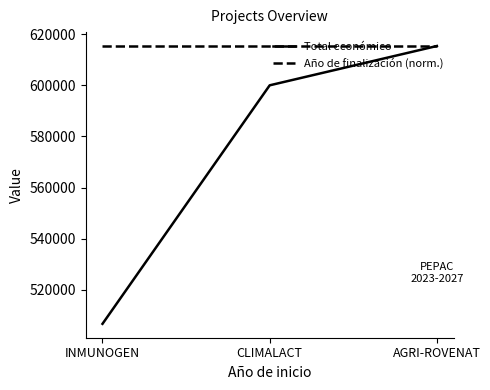

Which series has the widest spread of values?

Total económico